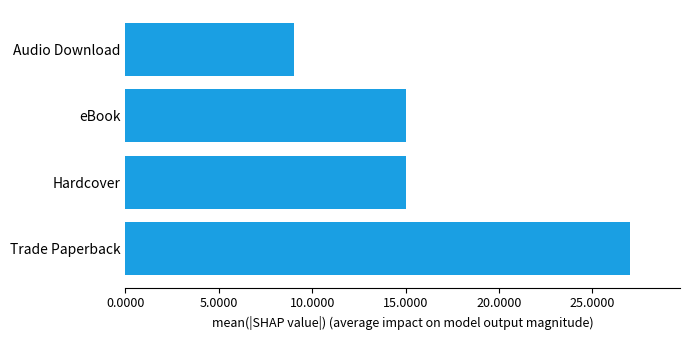

The value at eBook is 23. True or false?

False